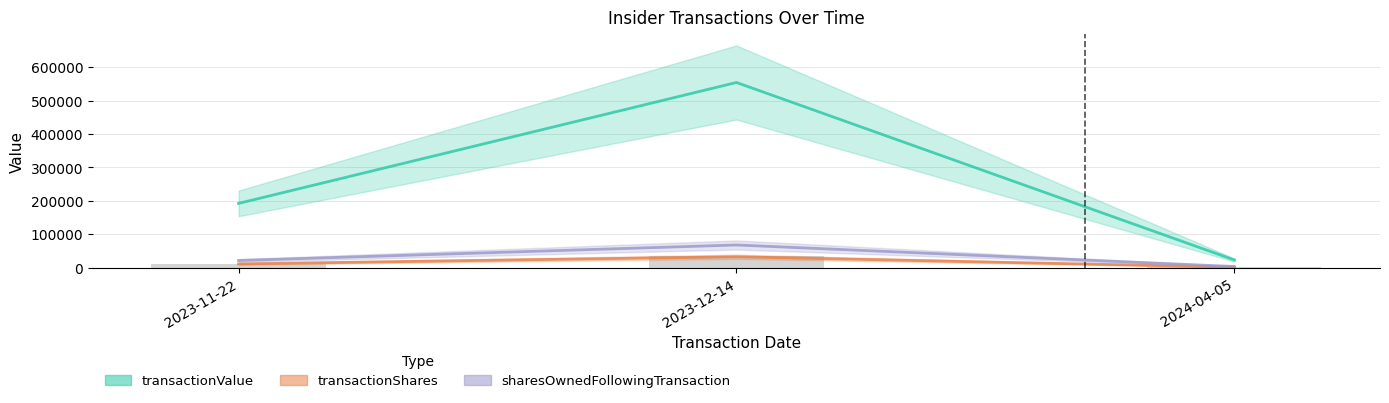

Reading left to right, transcribe all the data shown in this chart.

transactionValue: 192208	554220	22851
transactionShares: 11000	32500	1300
sharesOwnedFollowingTransaction: 21251	67712	3261